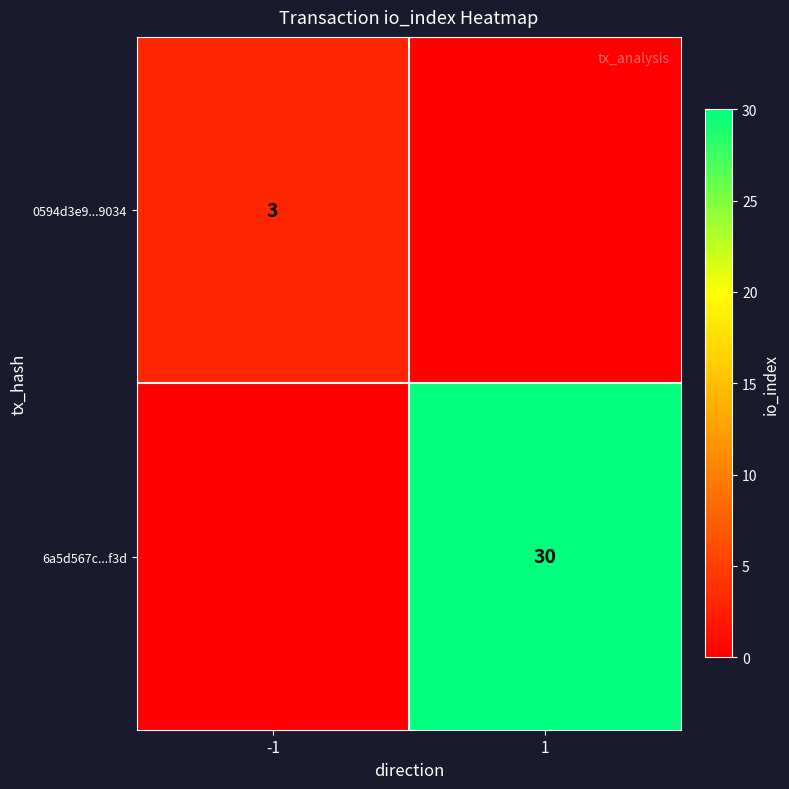

Which label corresponds to the largest value in the chart?

1